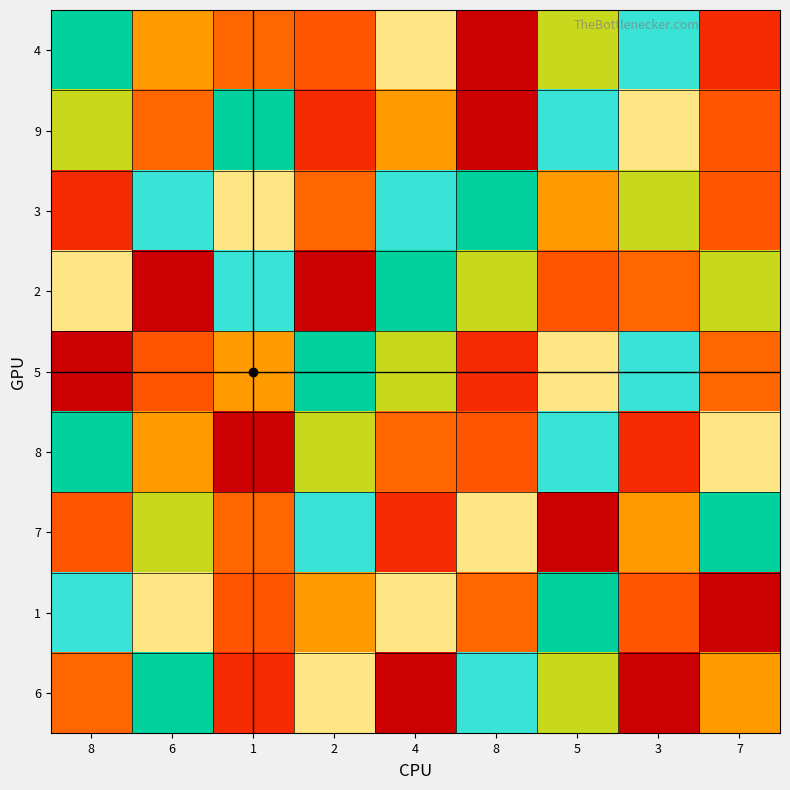

Which series has the widest spread of values?

4